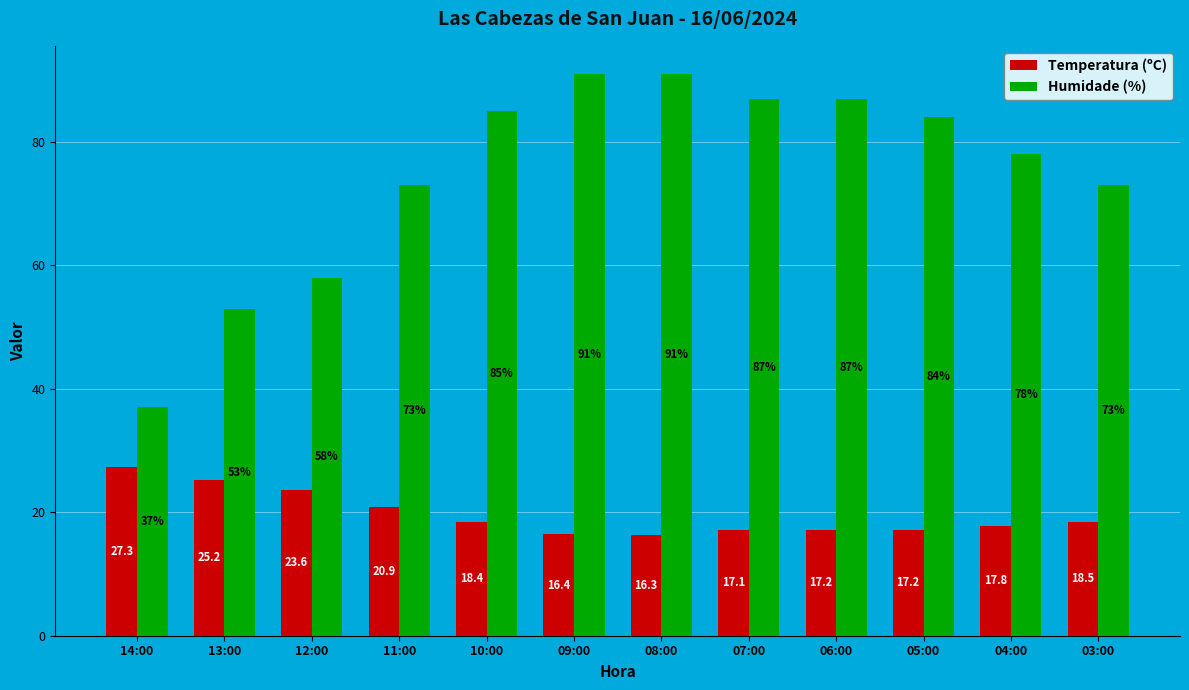

Count the number of data series in this chart.

2